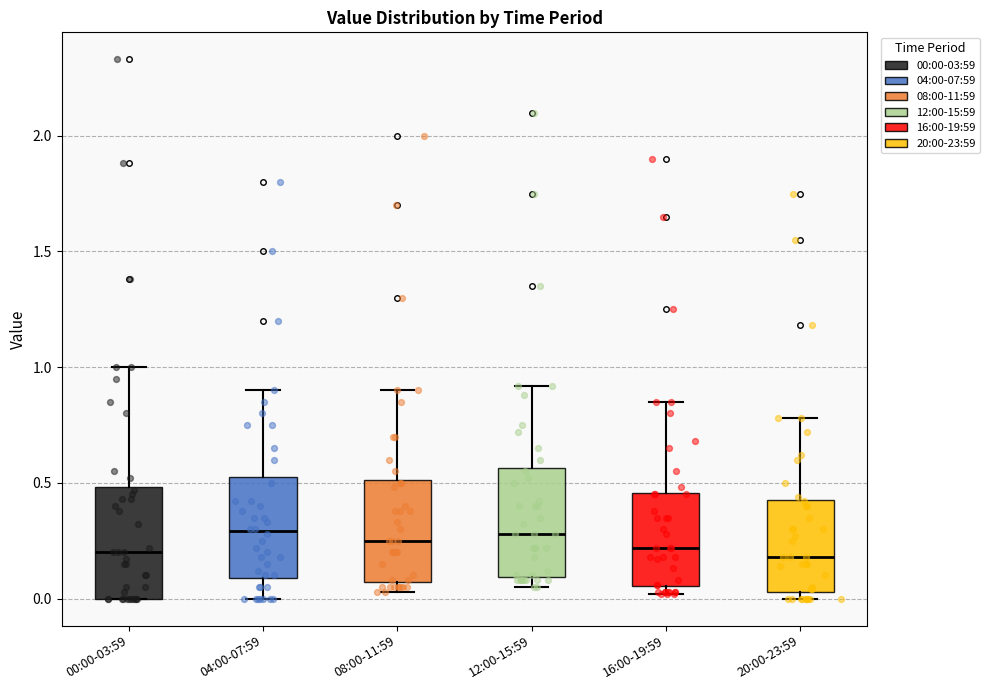

Reading left to right, read every box against the y-axis: the position of its median line, the range the box covers, and the ends of its whiskers. The values are not printed on the chart, so give them approximately, as read against the axis.

00:00-03:59: median 0.20, box 0.00 to 0.50, whiskers 0.00 to 1.00
04:00-07:59: median 0.30, box 0.10 to 0.55, whiskers 0.00 to 0.90
08:00-11:59: median 0.25, box 0.05 to 0.50, whiskers 0.05 (just below the box's lower edge) to 0.90
12:00-15:59: median 0.30, box 0.10 to 0.55, whiskers 0.05 to 0.90
16:00-19:59: median 0.20, box 0.05 to 0.45, whiskers 0.00 to 0.85
20:00-23:59: median 0.20, box 0.05 to 0.45, whiskers 0.00 to 0.80